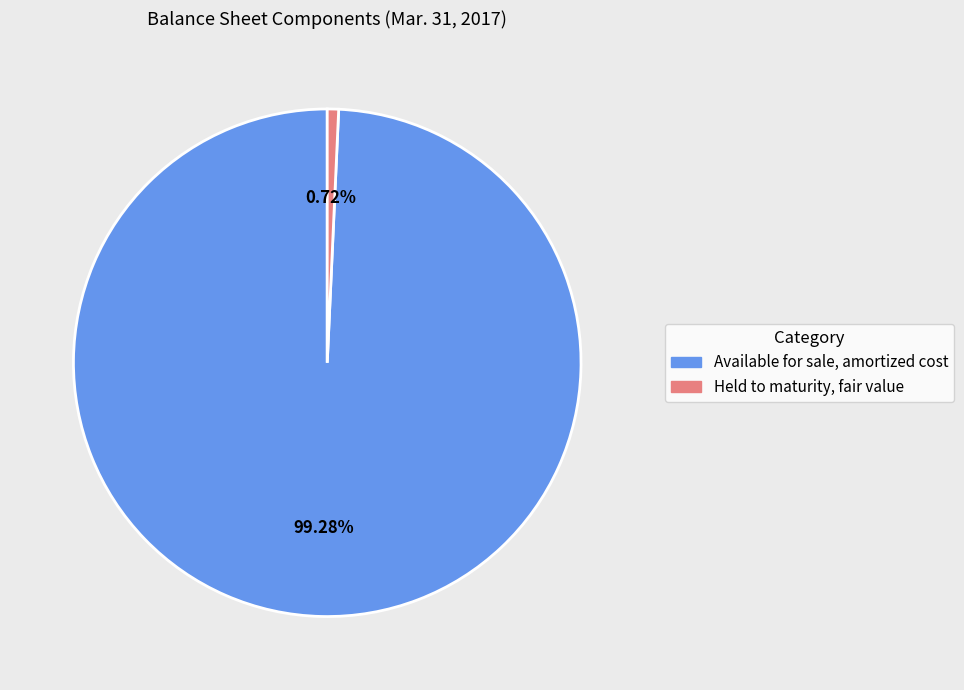

What is the smallest slice in the pie chart?

Held to maturity, fair value